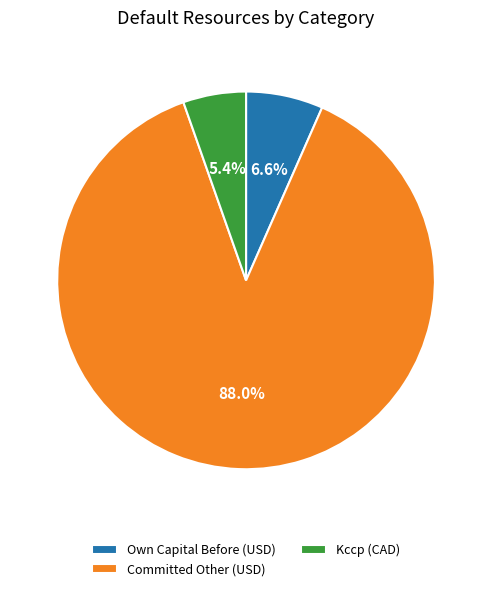

Which category has the smallest portion of the pie?

Kccp (CAD)